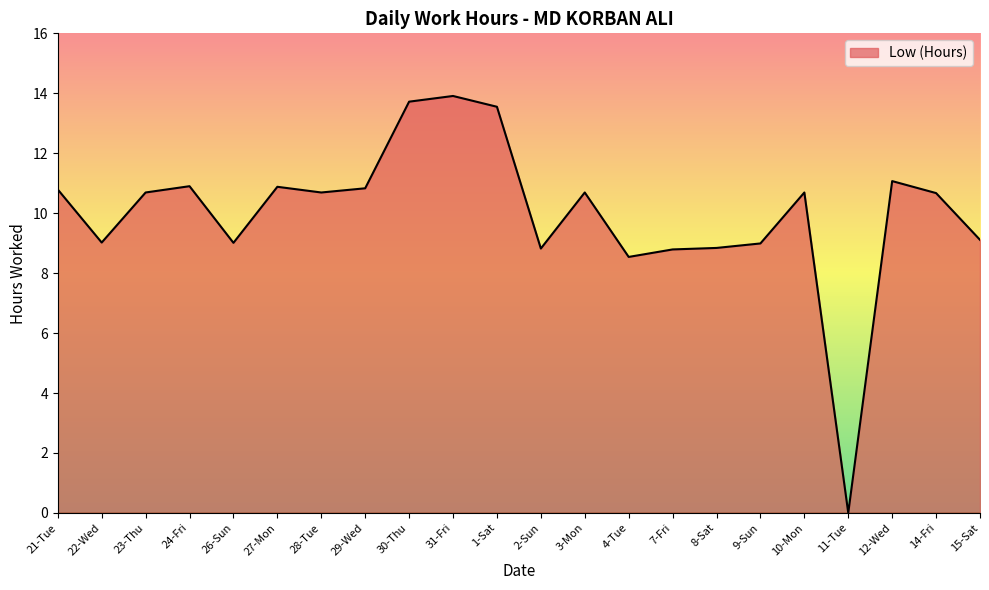

What is the difference between the values at 4-Tue and 1-Sat?

5.0